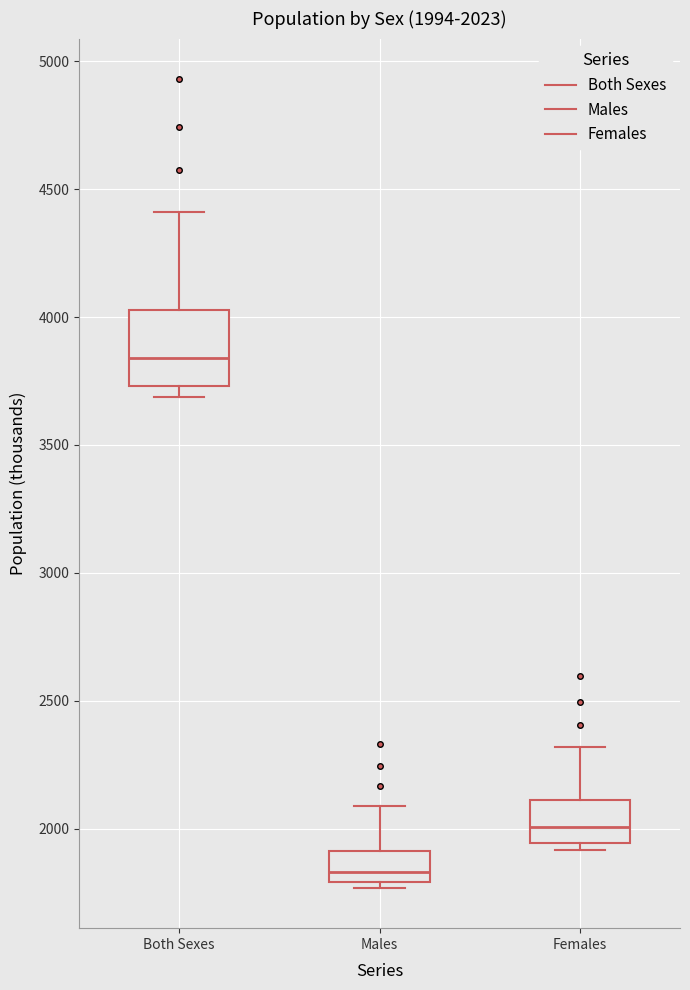

Which box is the tallest, from its lower edge to its upper edge?

Both Sexes